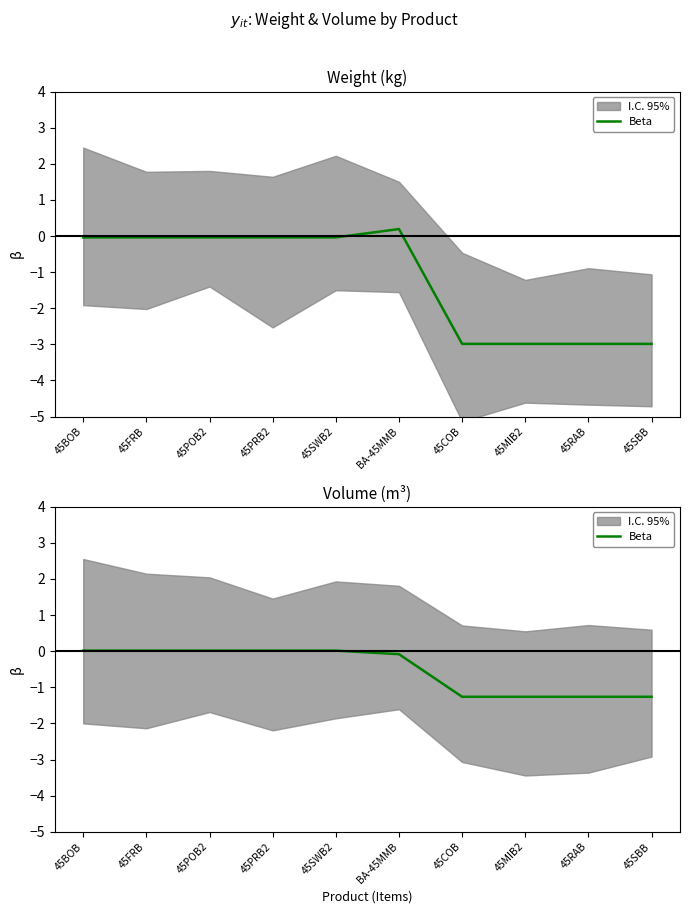

Reading right to left, transcribe all the data shown in this chart.

-1.3	-1.3	-1.3	-1.3	-0.1	0.0	0.0	0.0	0.0	0.0